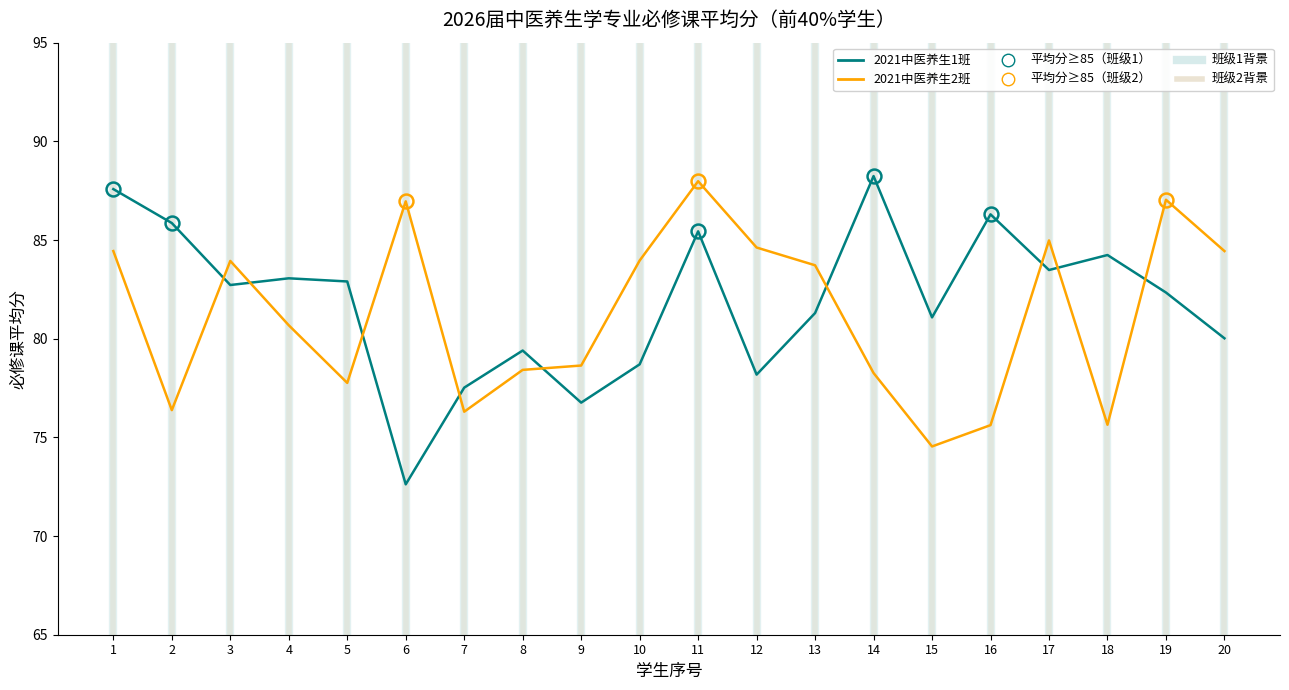

What is the average value of the 2021中医养生2班 series?

81.2